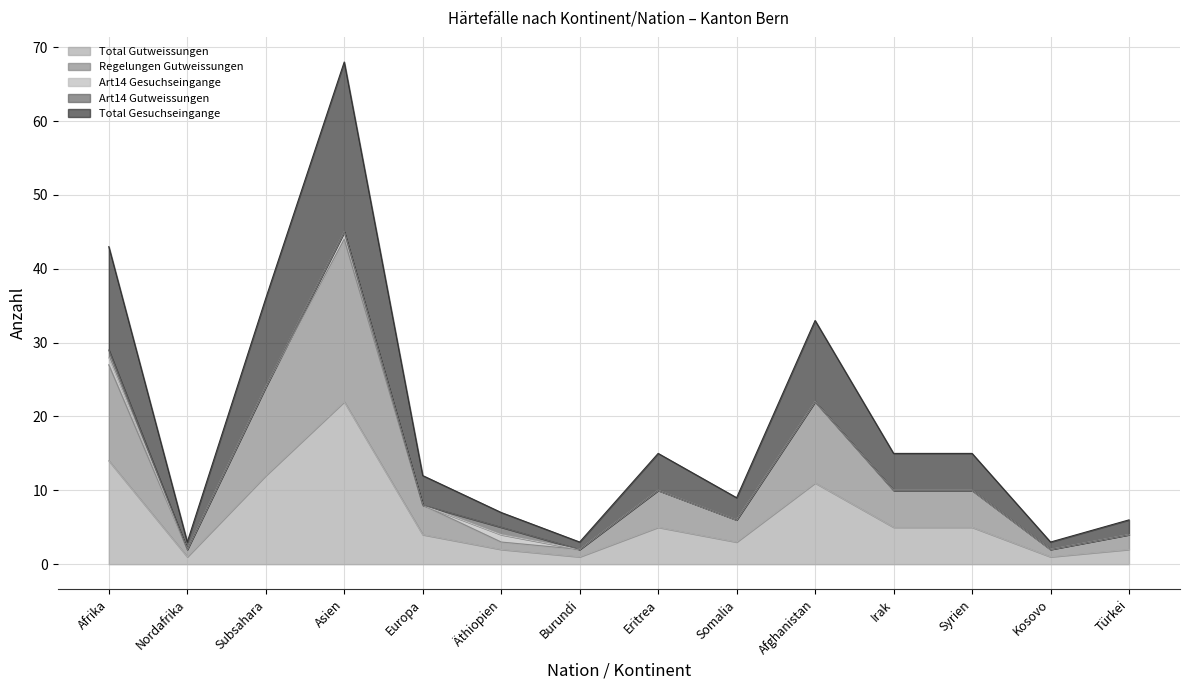

In Total Gesuchseingange, how many points are higher than both neighbors (excluding endpoints)?

3